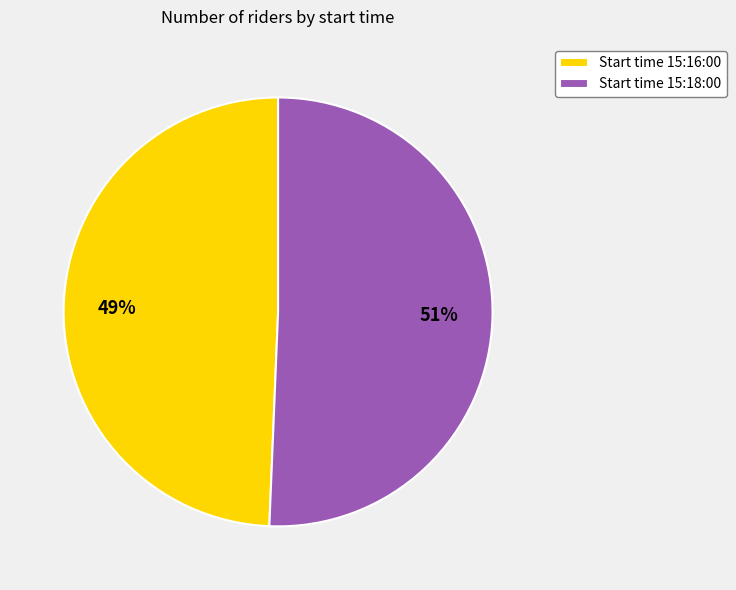

What is the smallest slice in the pie chart?

Start time 15:16:00